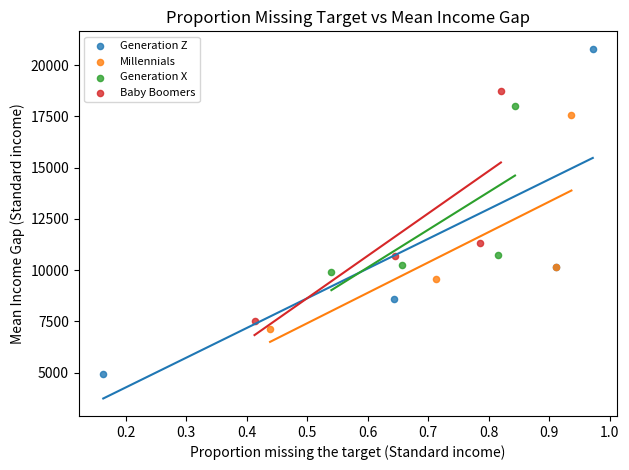

Which series has the largest Y range (max minus min)?

Generation Z